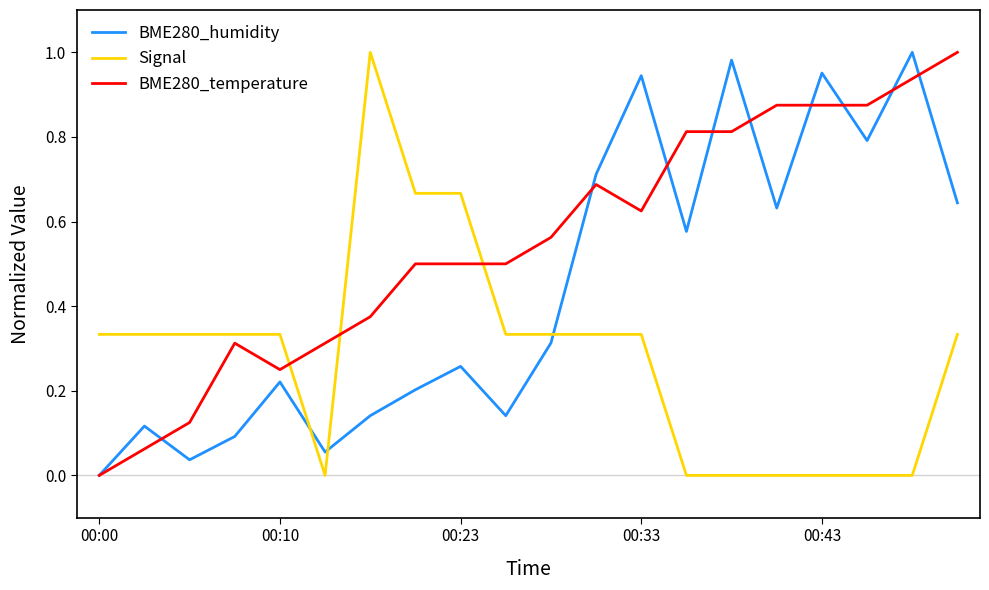

In BME280_humidity, how many points are higher than both neighbors (excluding endpoints)?

7